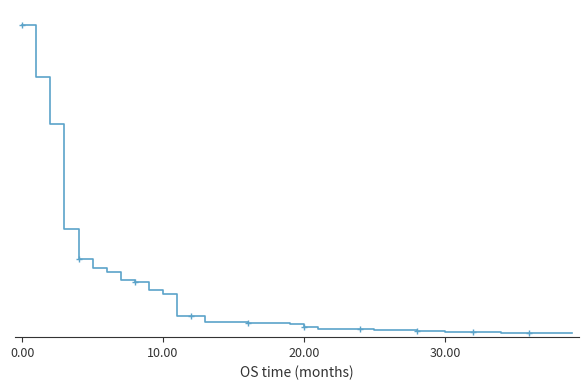

What is the label of the 9th point from the right?

31